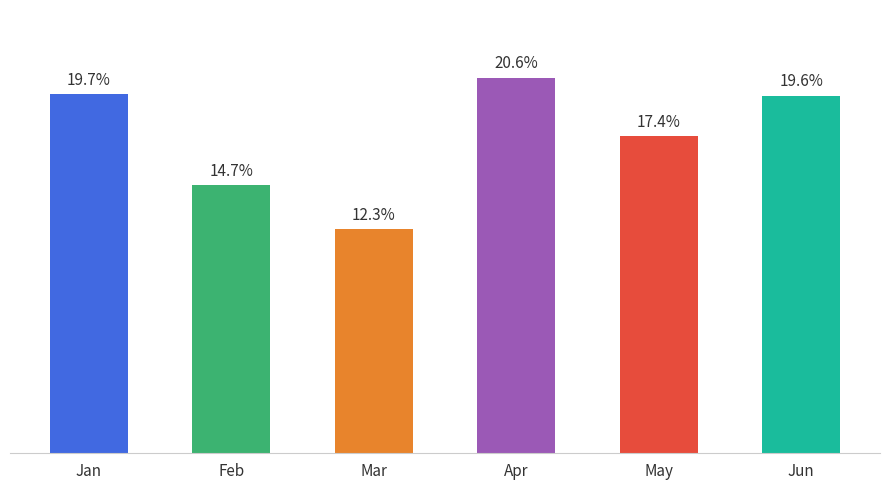

At which label is the value closest to 16?

Feb